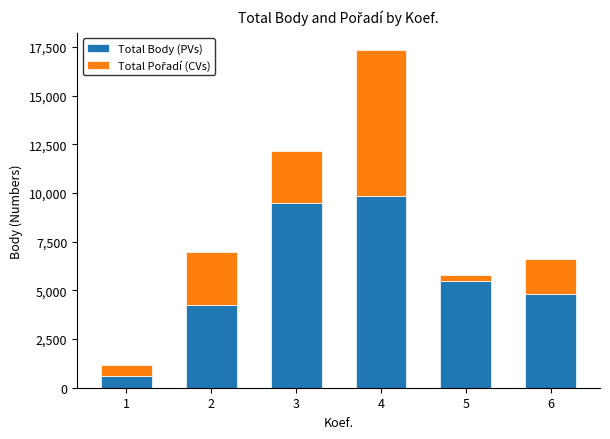

At which category is the sum across all series the highest?

4